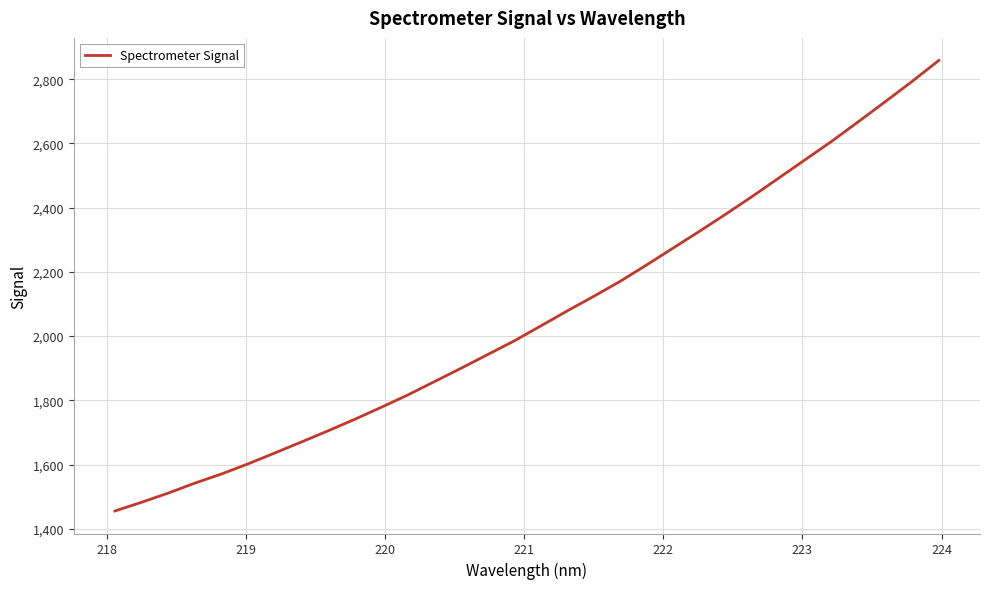

What is the difference between the second highest and minimum values?

1337.9